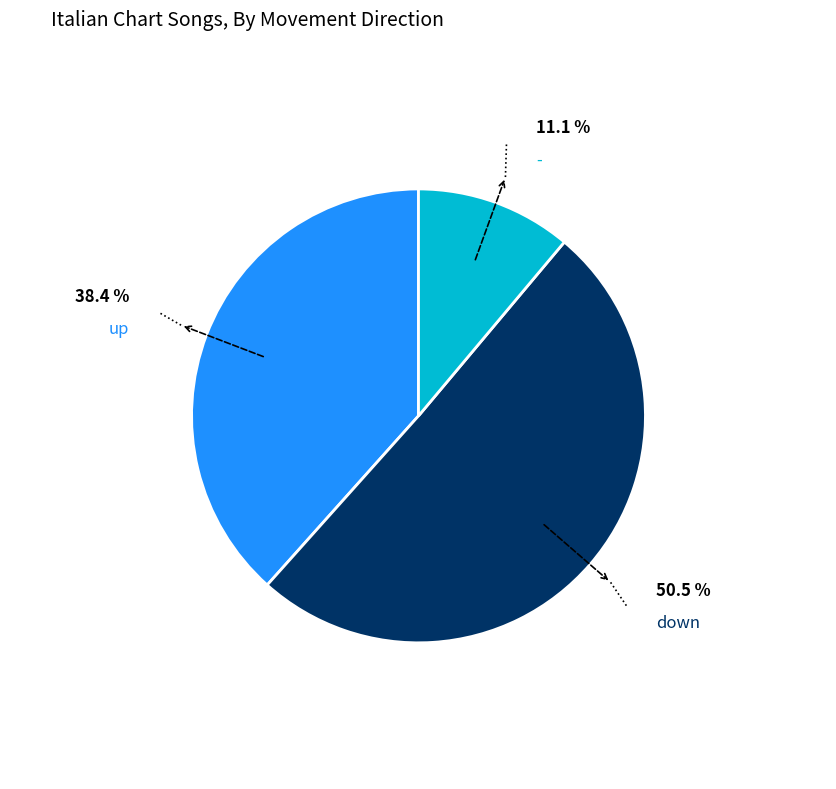

Is there a majority slice in this chart?

Yes